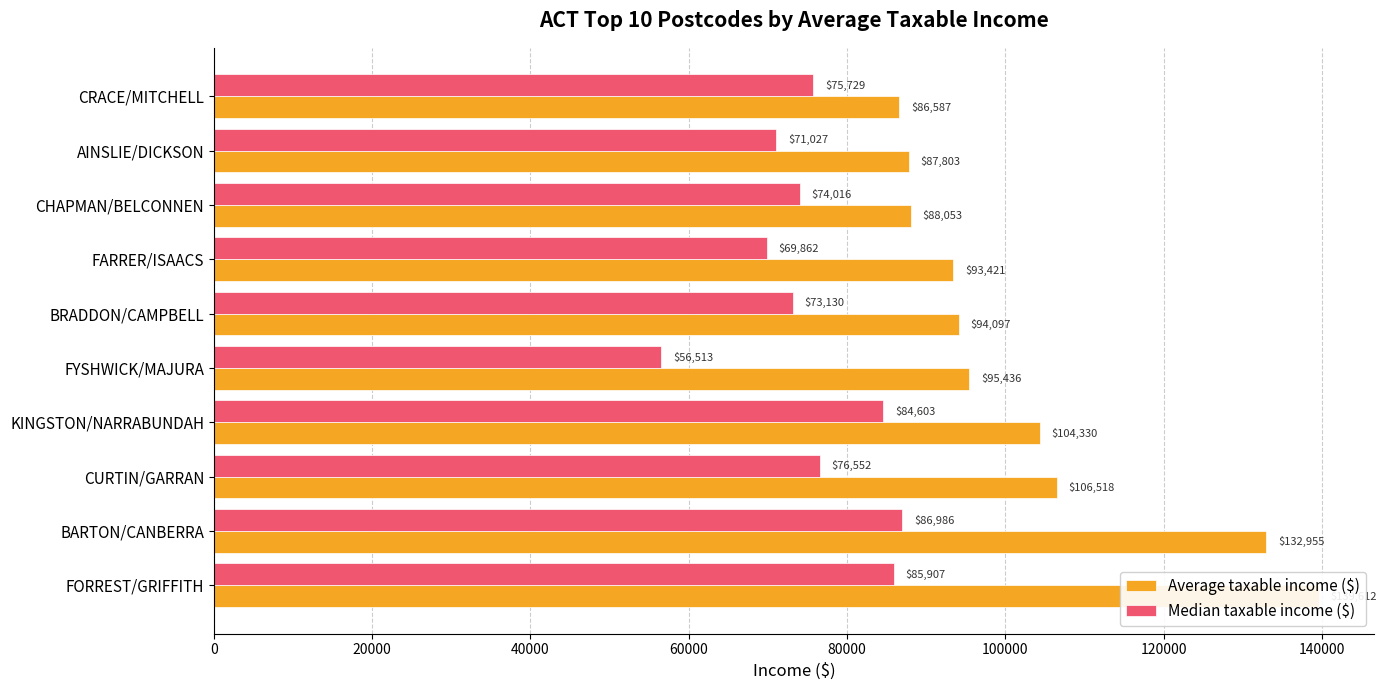

How many data points does each series have?

10